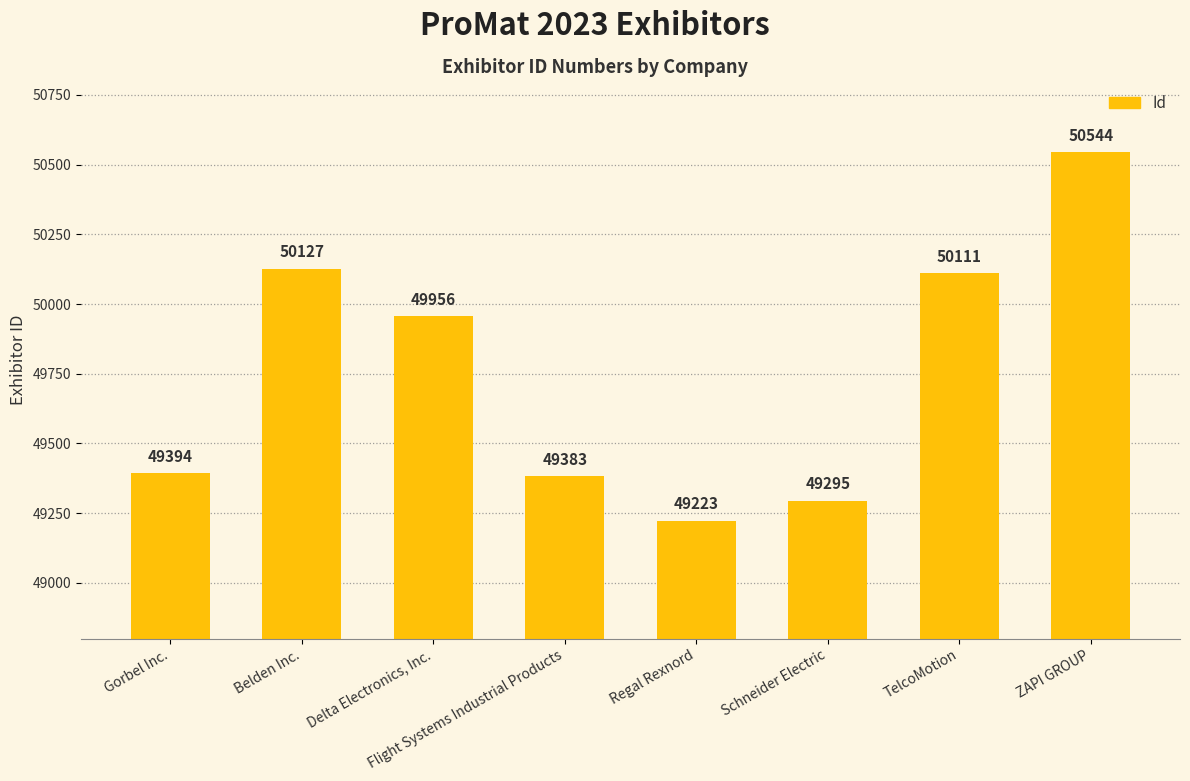

What value does the data have at ZAPI GROUP, to the nearest 10?

50540